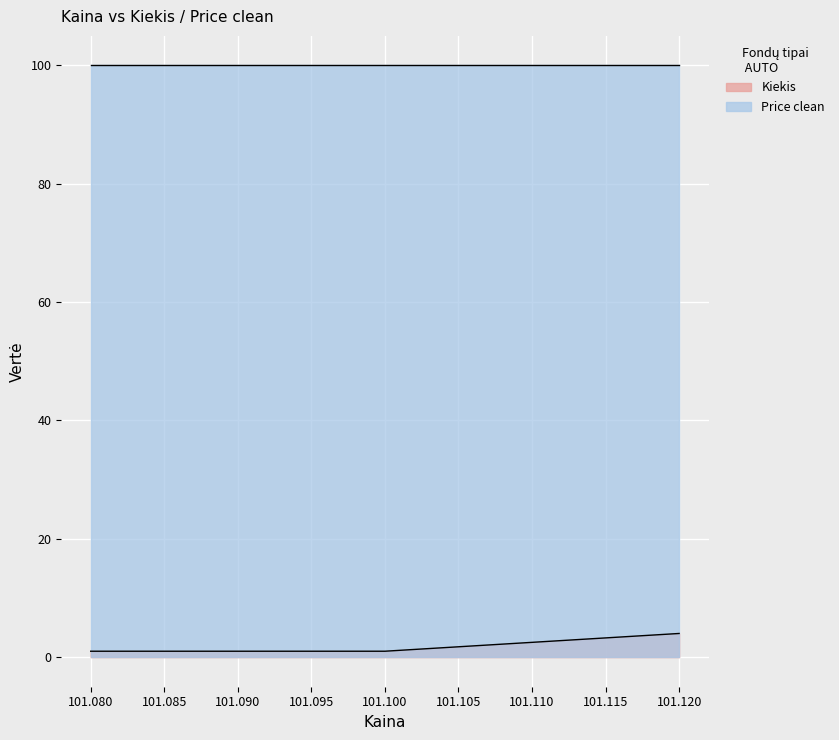

Between 101.1 and 101.1, which is larger?

101.1